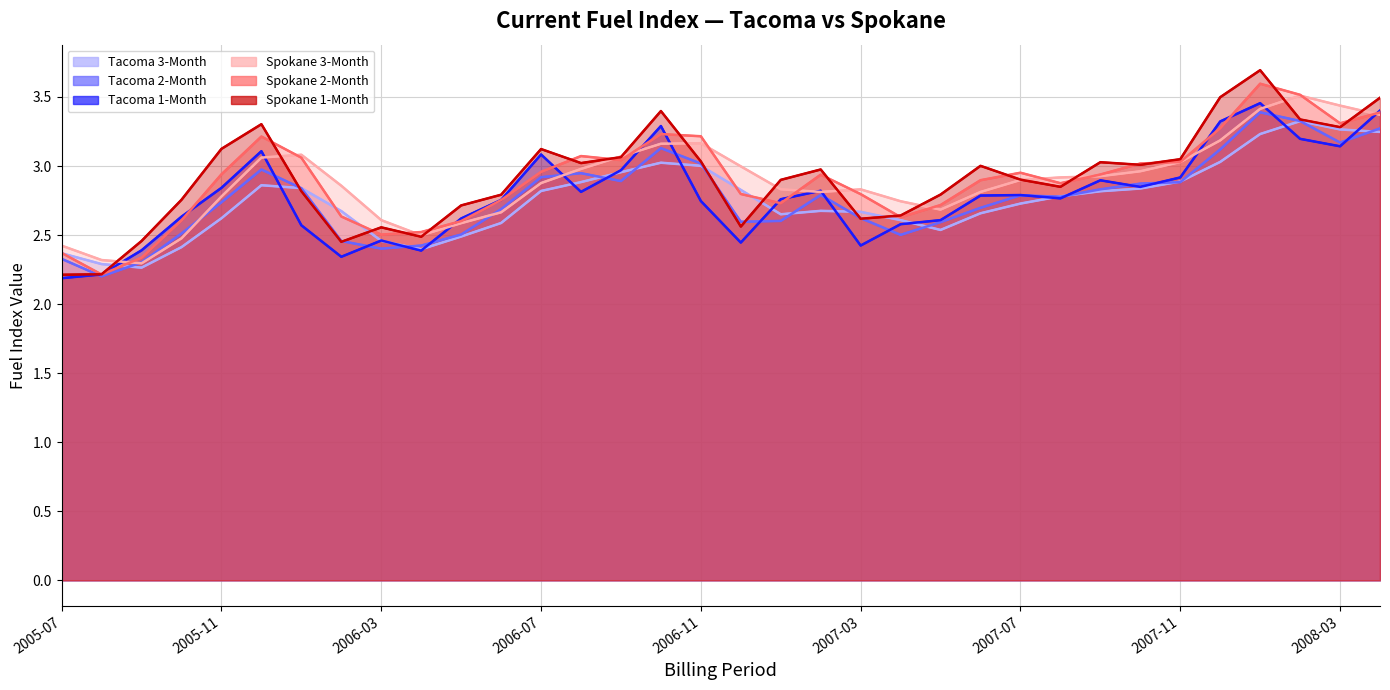

What is the difference between the Spokane 3-Month values at 2006-09 and 2006-05?

0.5